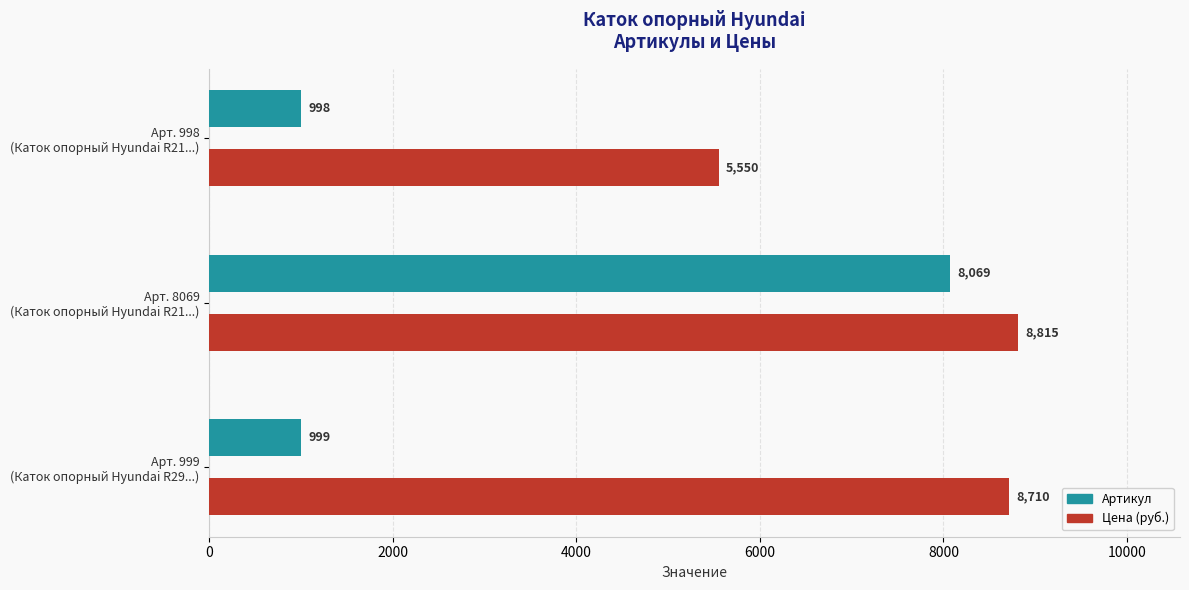

What is the average value of the Цена (руб.) series?

7692